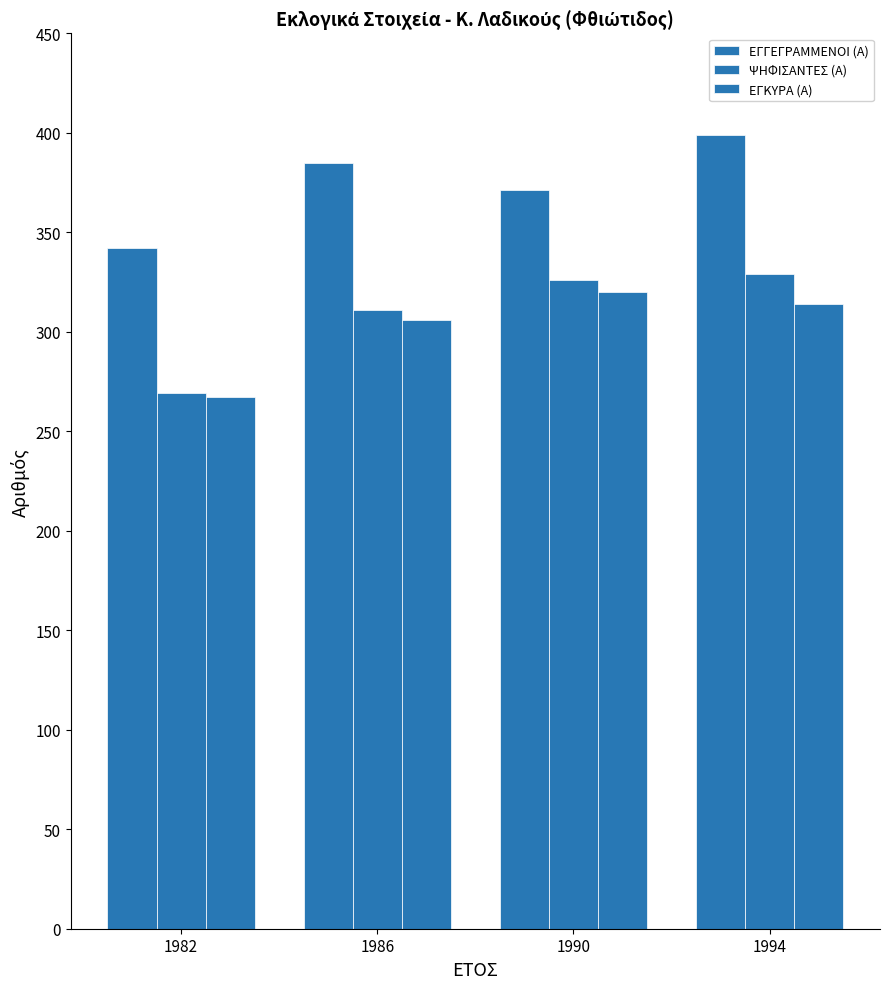

How many values in the ΕΓΓΕΓΡΑΜΜΕΝΟΙ (Α) series are below 385?

2